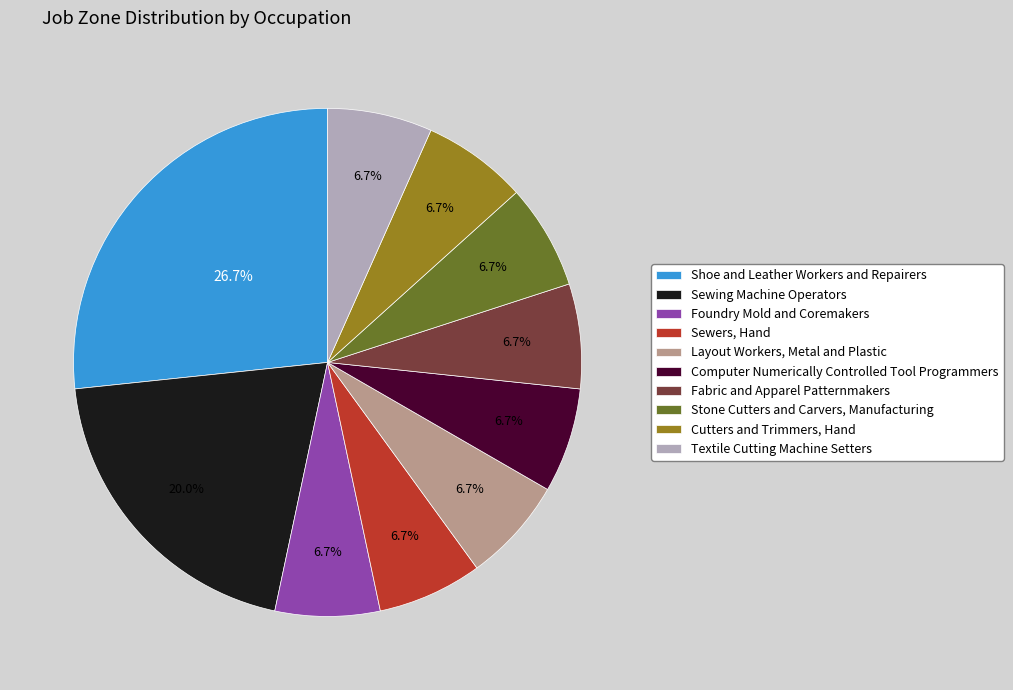

How much of the chart is everything except Computer Numerically Controlled Tool Programmers?

93.3%